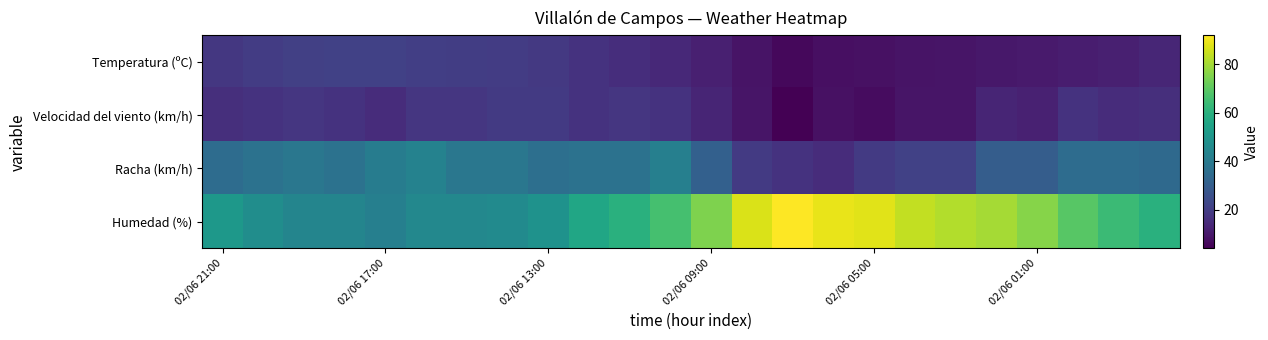

Rank the series by their maximum value, from highest to lowest.

Humedad (%), Racha (km/h), Temperatura (ºC), Velocidad del viento (km/h)